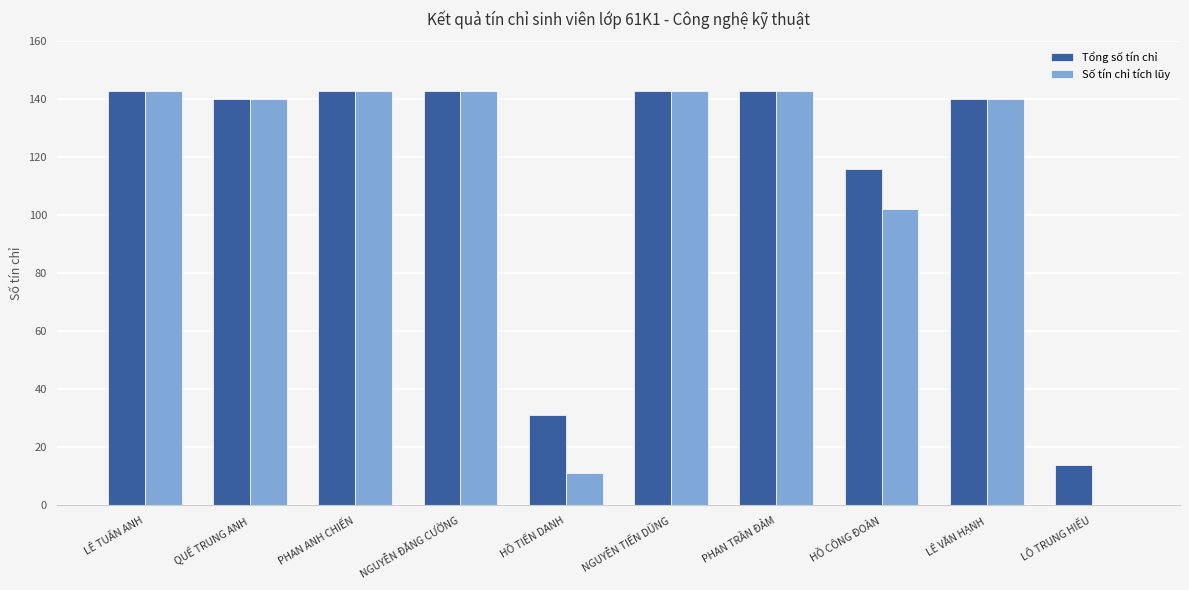

What is the maximum value for Tổng số tín chỉ?

143